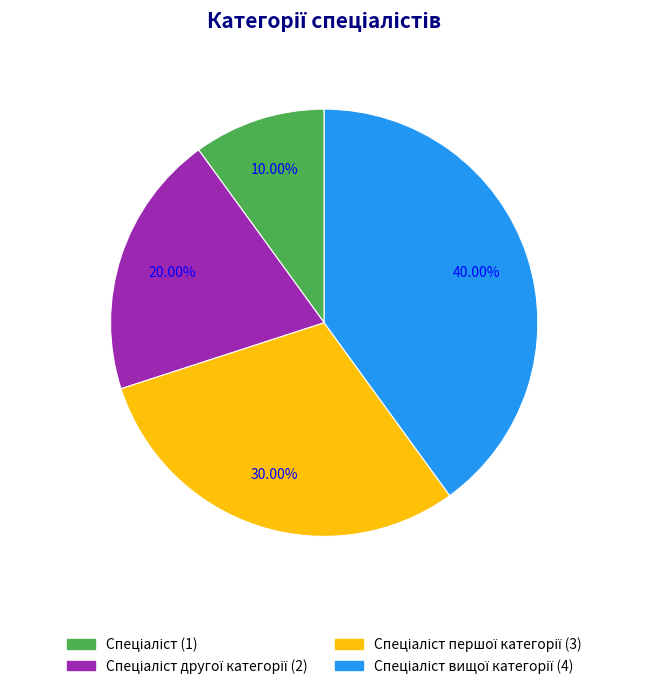

Is there any slice that represents more than half of the pie?

No